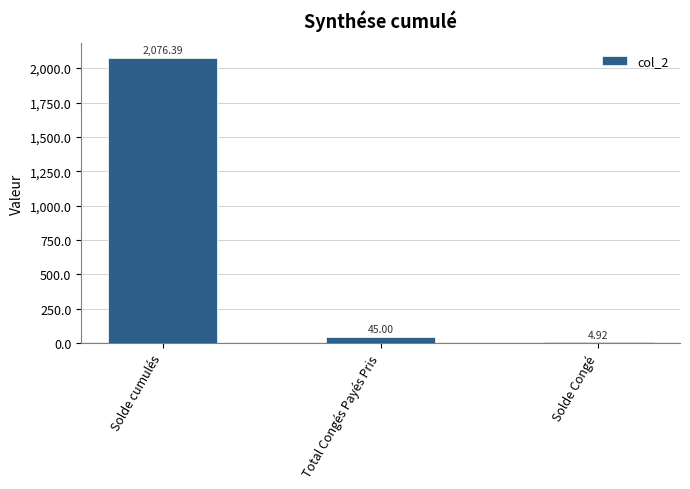

Which label corresponds to the largest value in the chart?

Solde cumulés